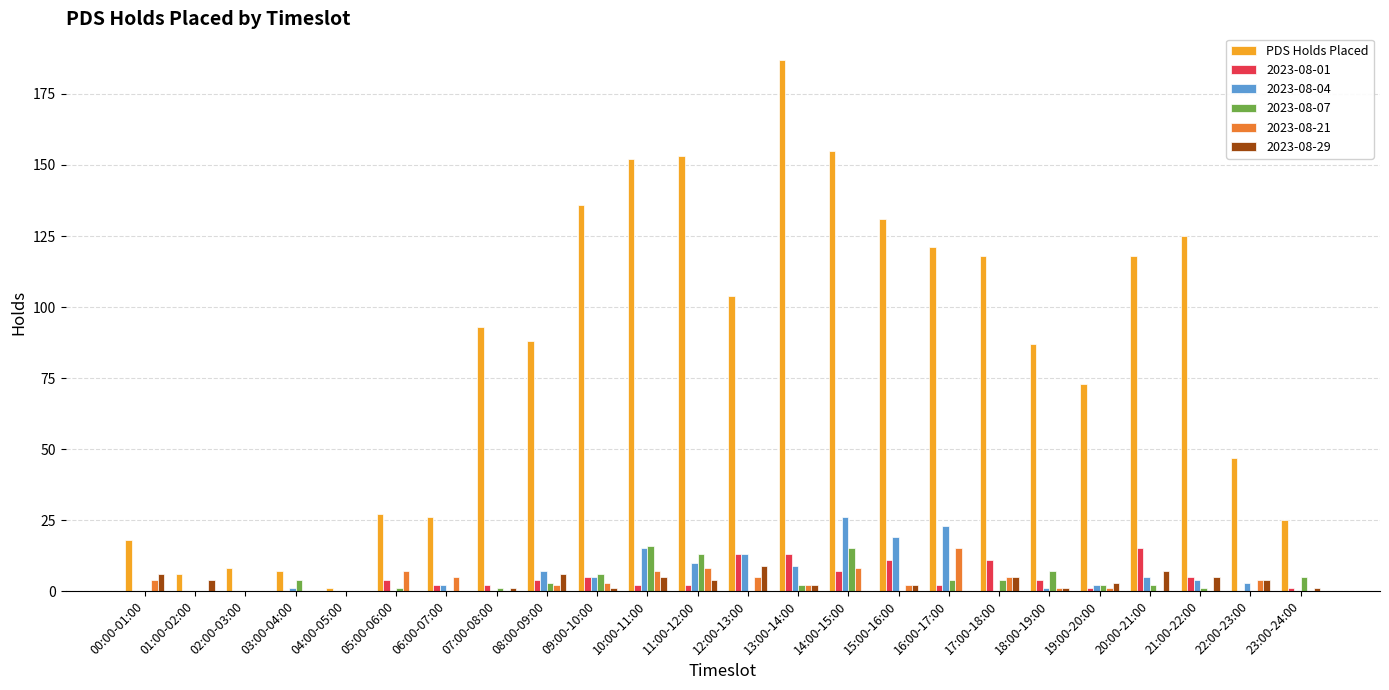

Which series changed the most between 02:00-03:00 and 09:00-10:00?

PDS Holds Placed